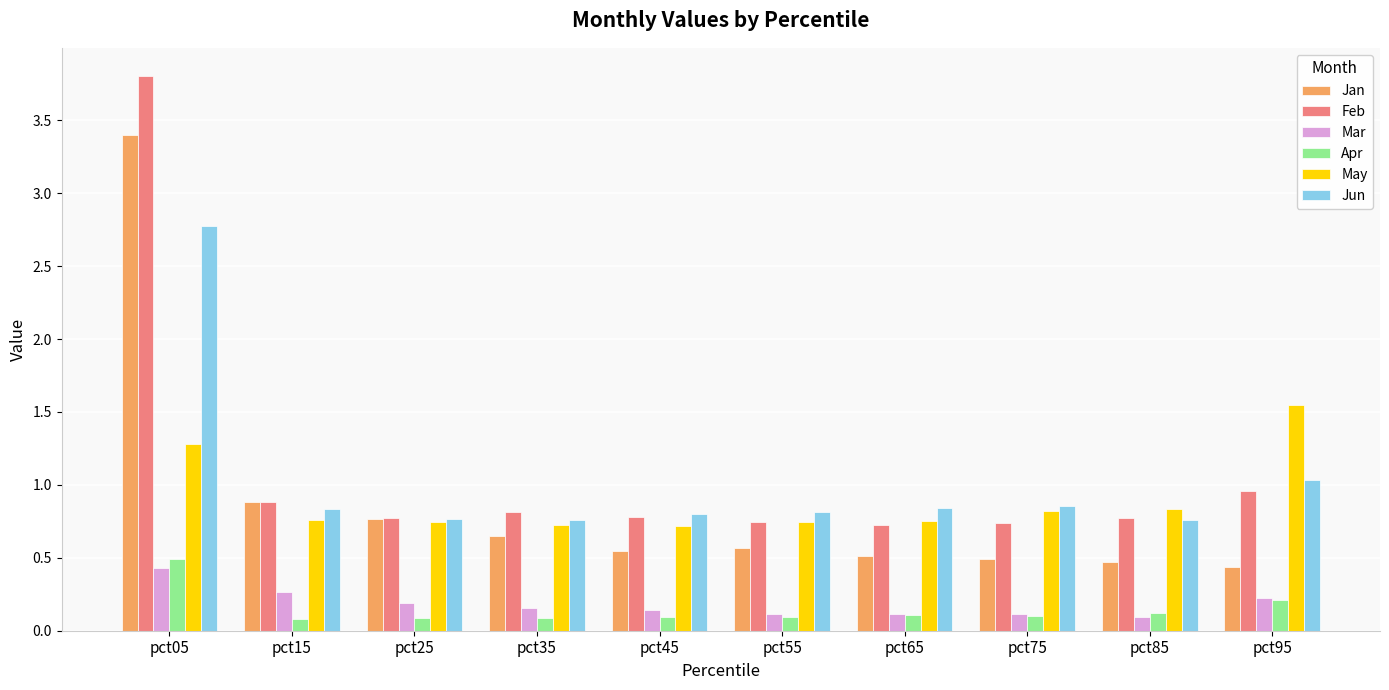

Which series has the largest range (max minus min)?

Feb